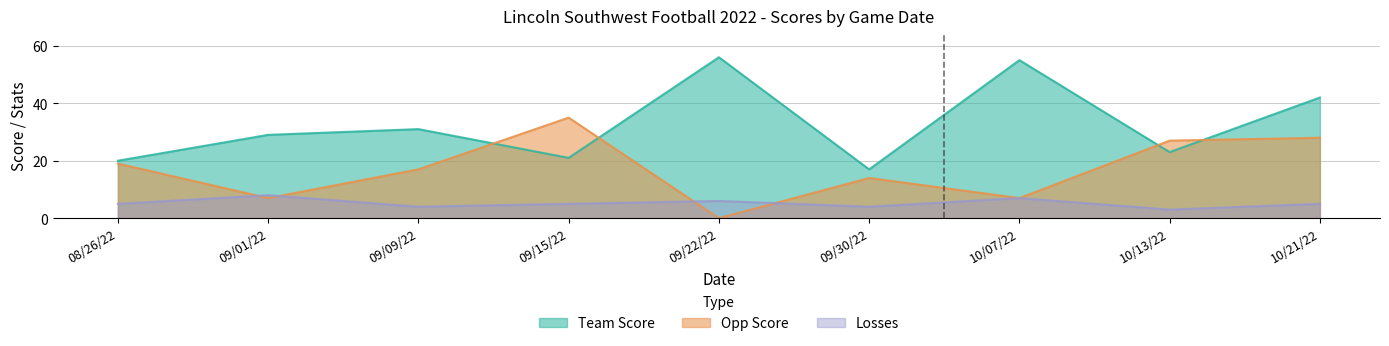

Reading right to left, list all the values displayed in this chart.

Team Score: 42	23	55	17	56	21	31	29	20
Opp Score: 28	27	7	14	0	35	17	7	19
Losses: 5	3	7	4	6	5	4	8	5